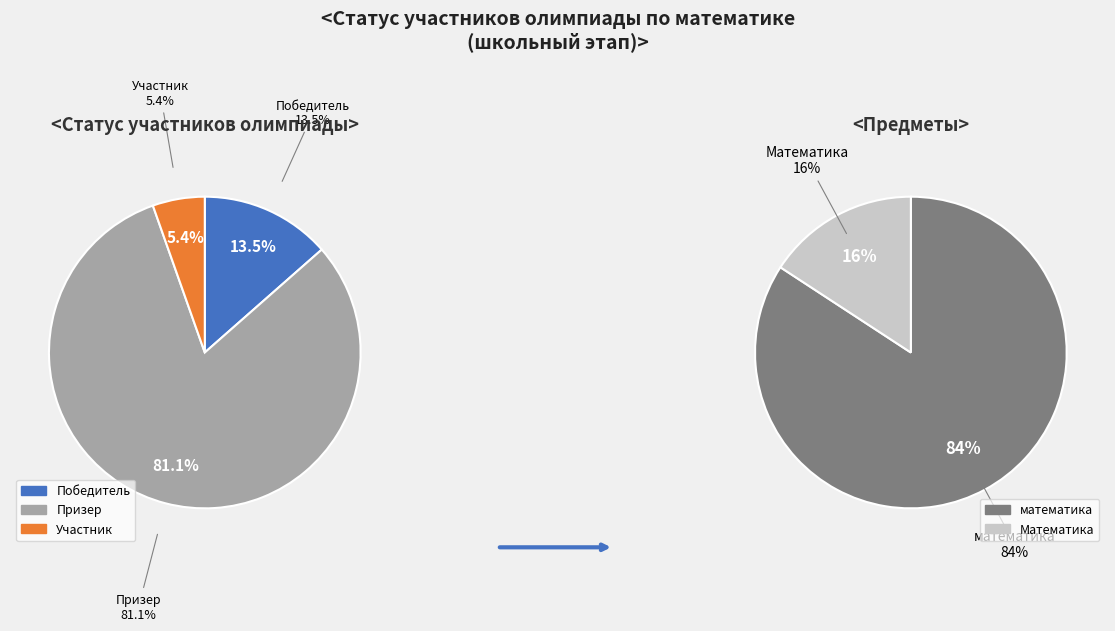

Rank the categories by value from highest to lowest.

Призер, Победитель, Участник